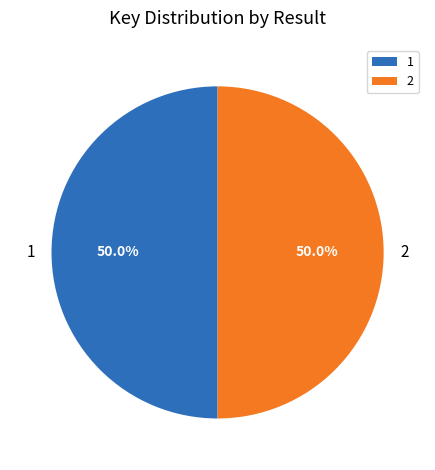

How many slices are in this pie chart?

2